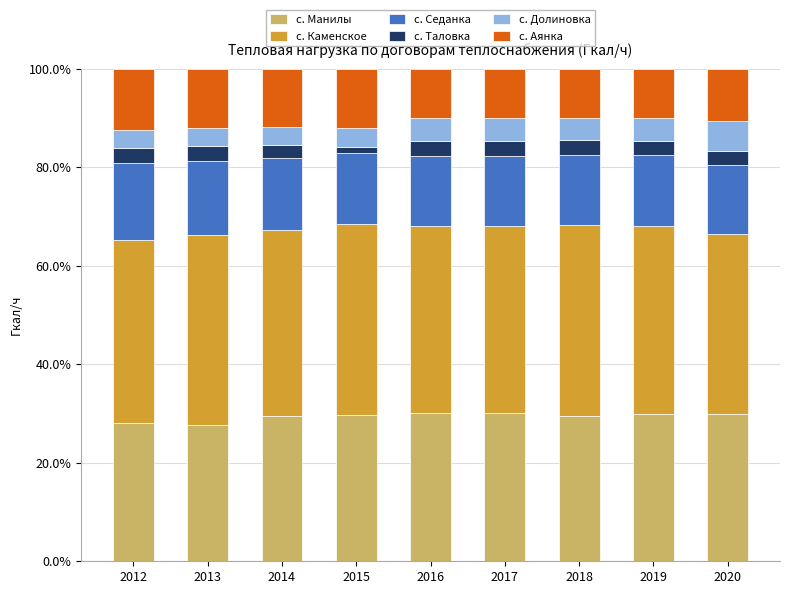

The value of с. Манилы at 2020 is 44.8. True or false?

False